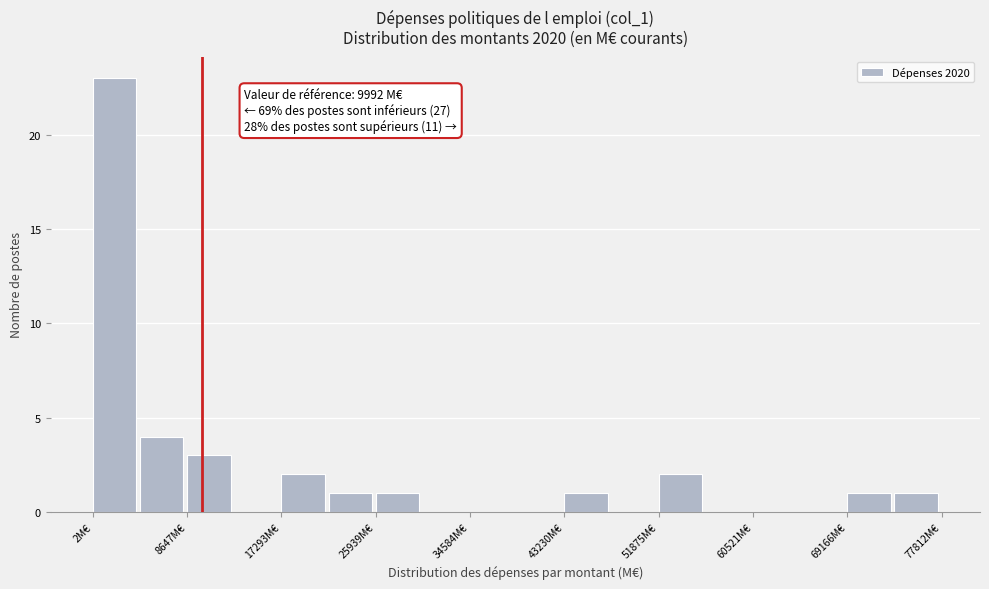

Over which range of the x-axis is the bar tallest?

0 to 4000